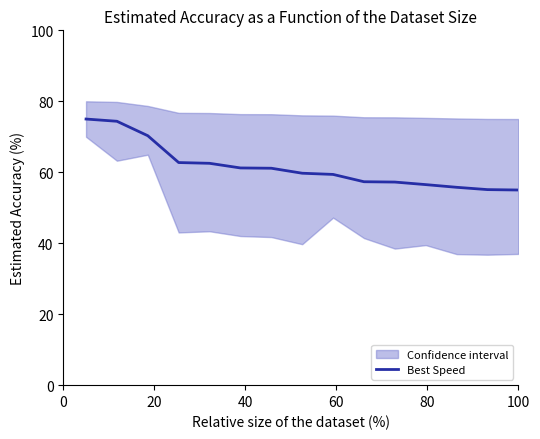

What position from the left is 100?

15